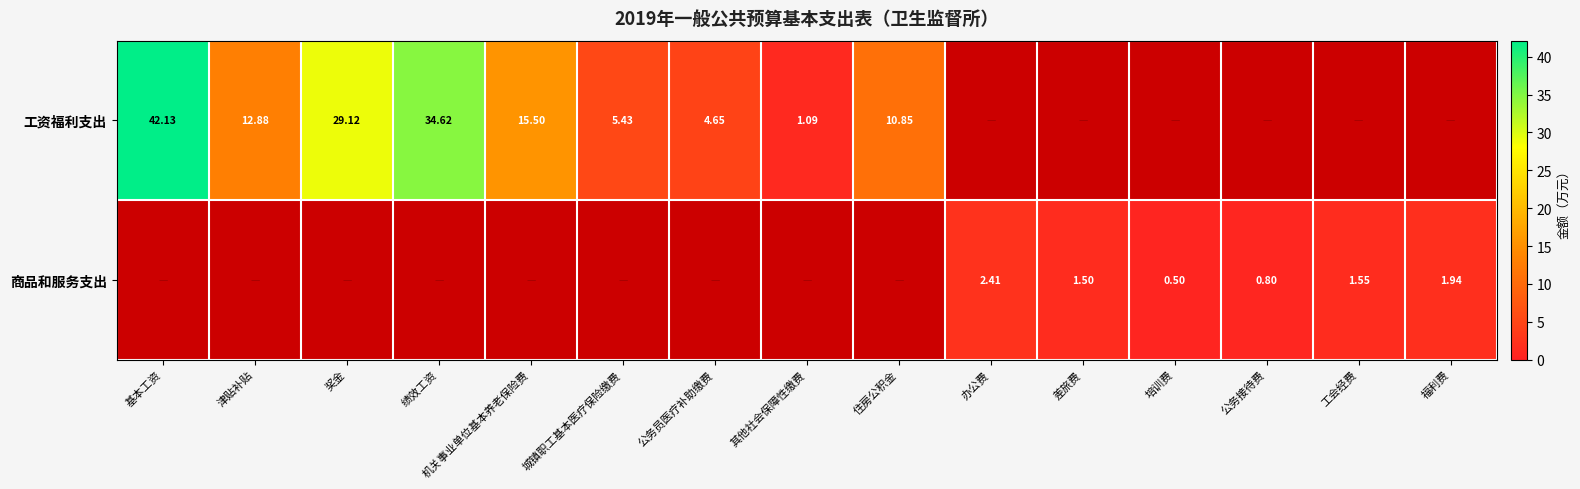

List the series in order of their overall mean, highest first.

工资福利支出, 商品和服务支出